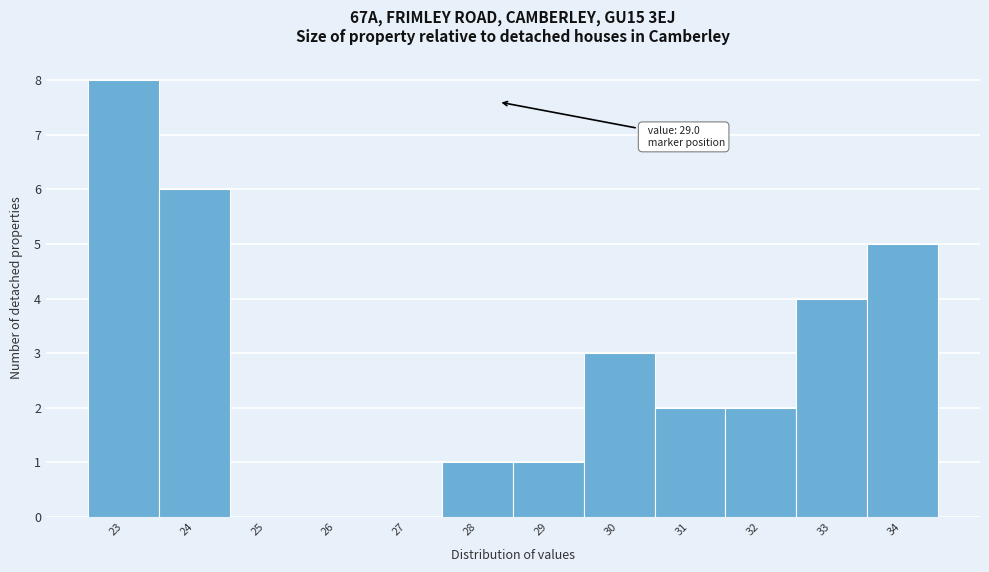

Reading left to right, list all the values displayed in this chart.

23=8	24=6	25=0	26=0	27=0	28=1	29=1	30=3	31=2	32=2	33=4	34=5